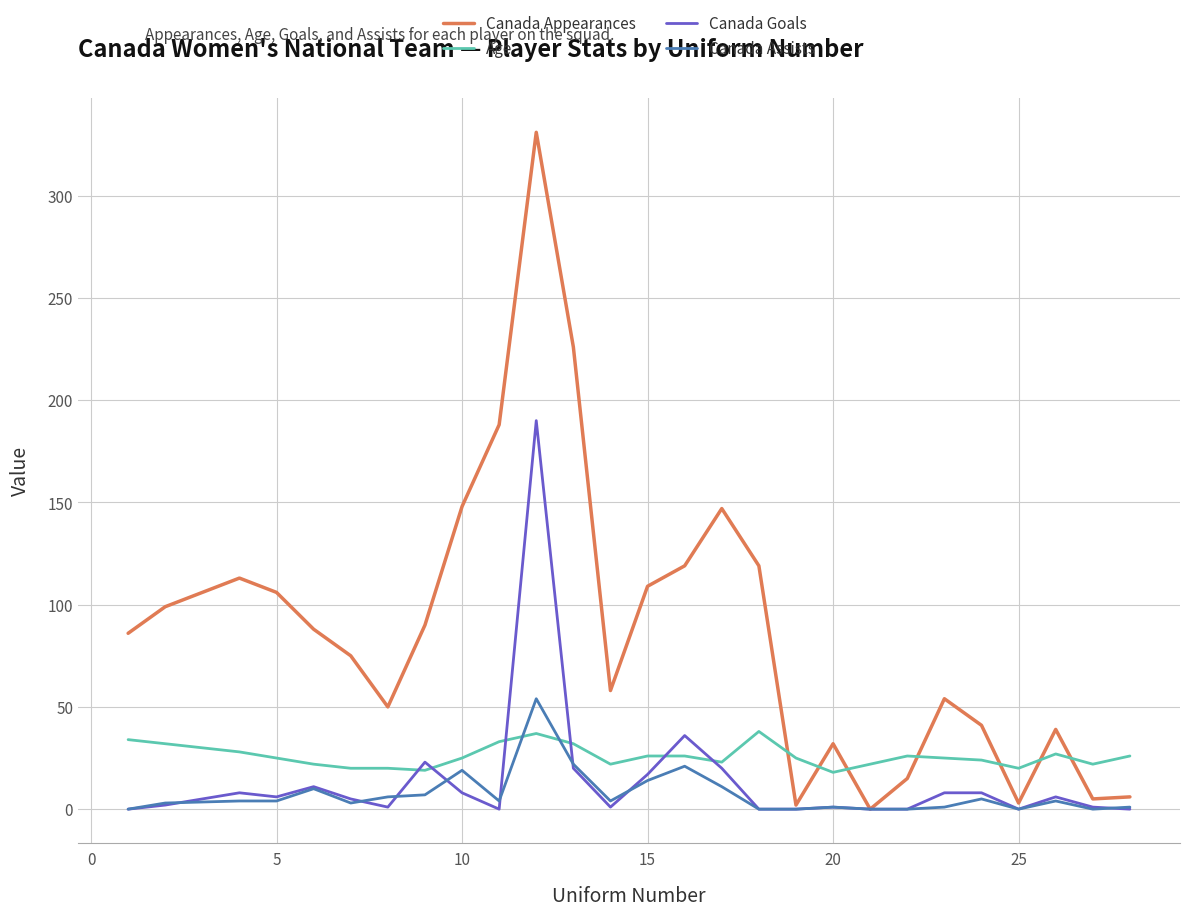

Does the chart have visible grid lines?

Yes